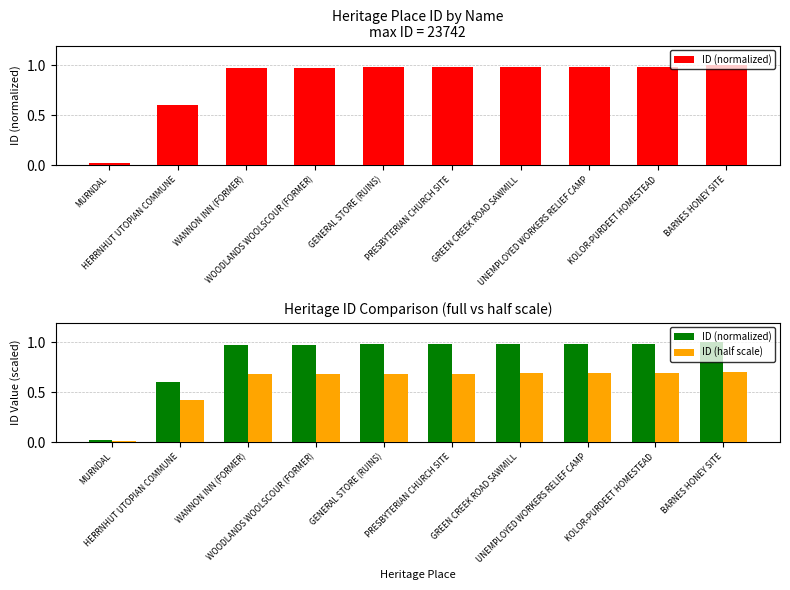

Read the ID (half scale) value at GENERAL STORE (RUINS).

0.7